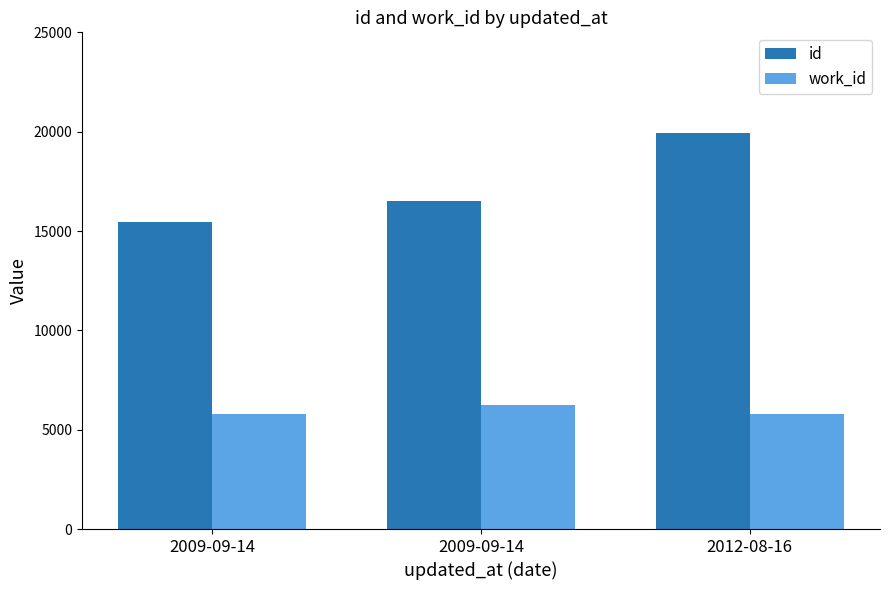

What is the lowest value of the work_id series?

5795